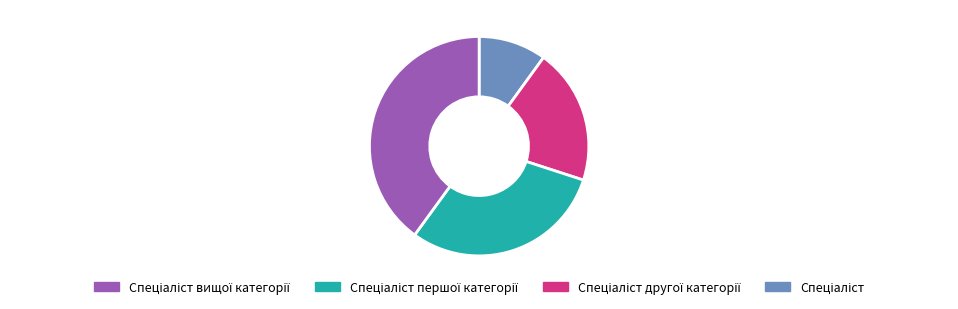

Is there any slice that represents more than half of the pie?

No